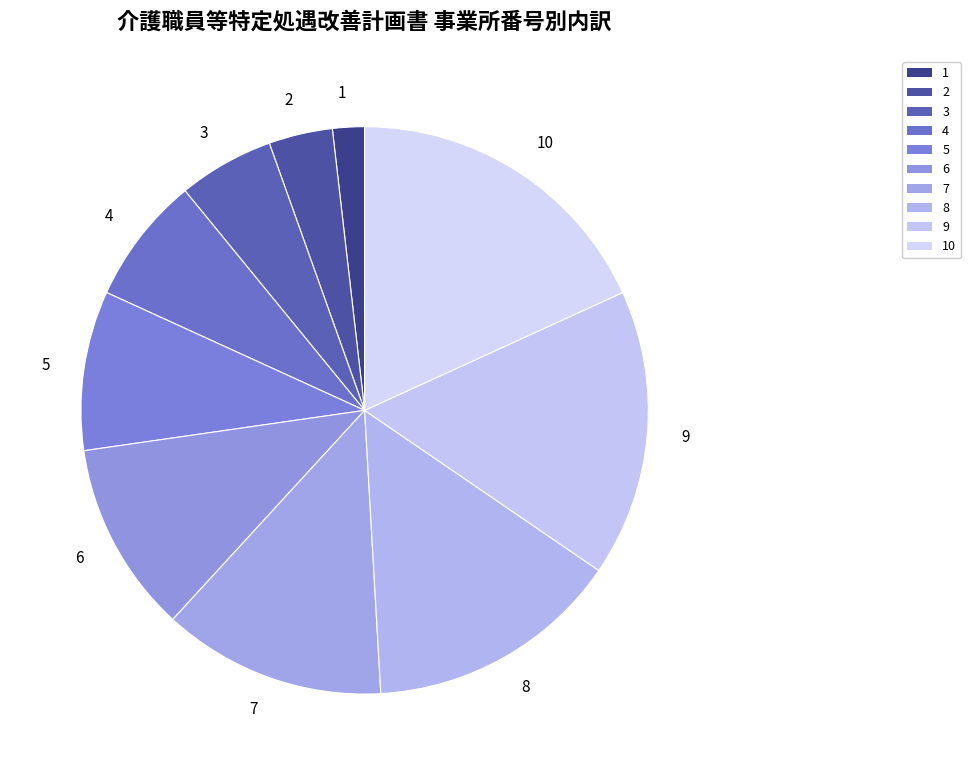

Is the sum of 9 and 2 greater than half?

No